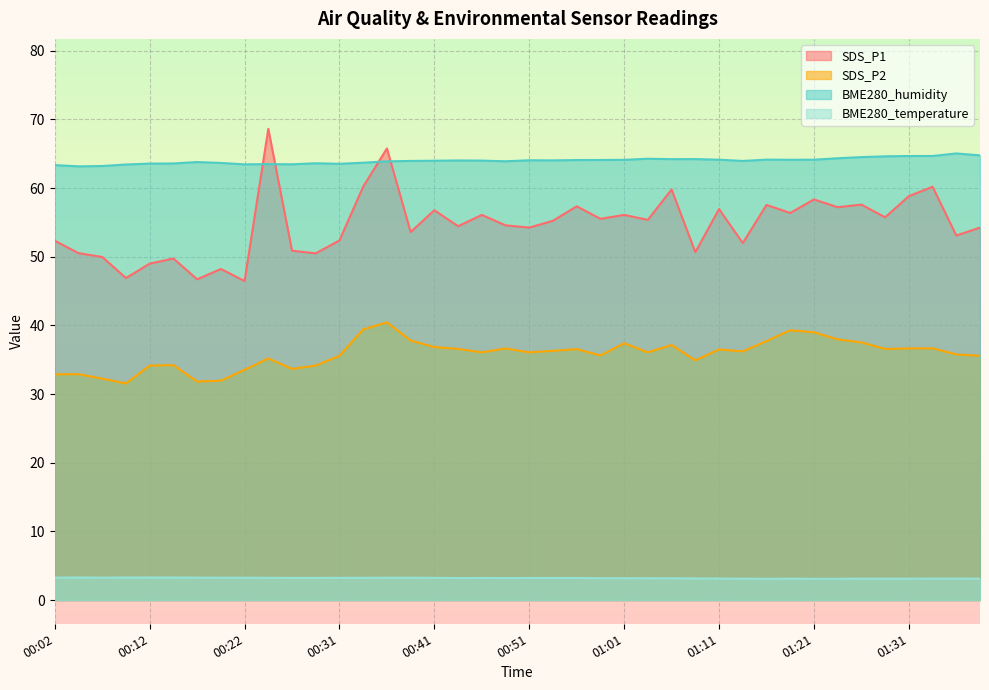

What is the label of the 5th point from the right?

01:28